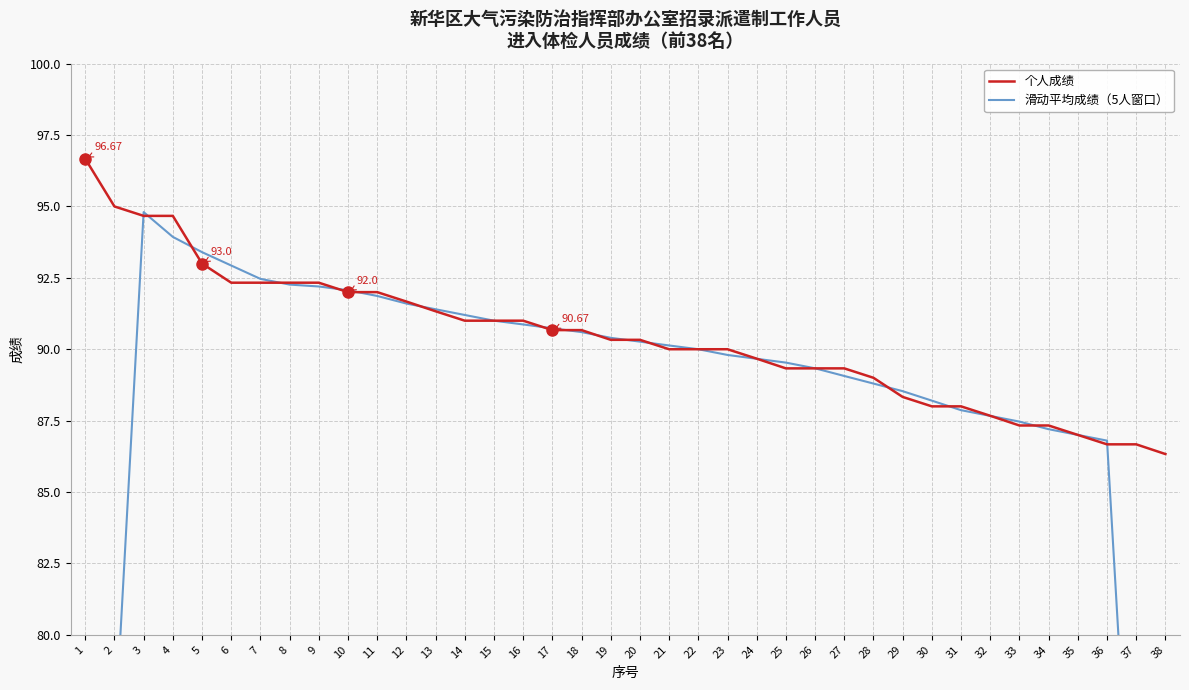

True or false: 滑动平均成绩（5人窗口） has a value of 92.2 at 9.

True